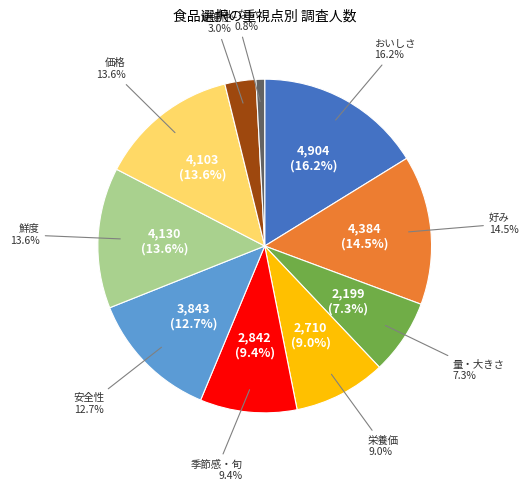

How many segments does this pie chart have?

10